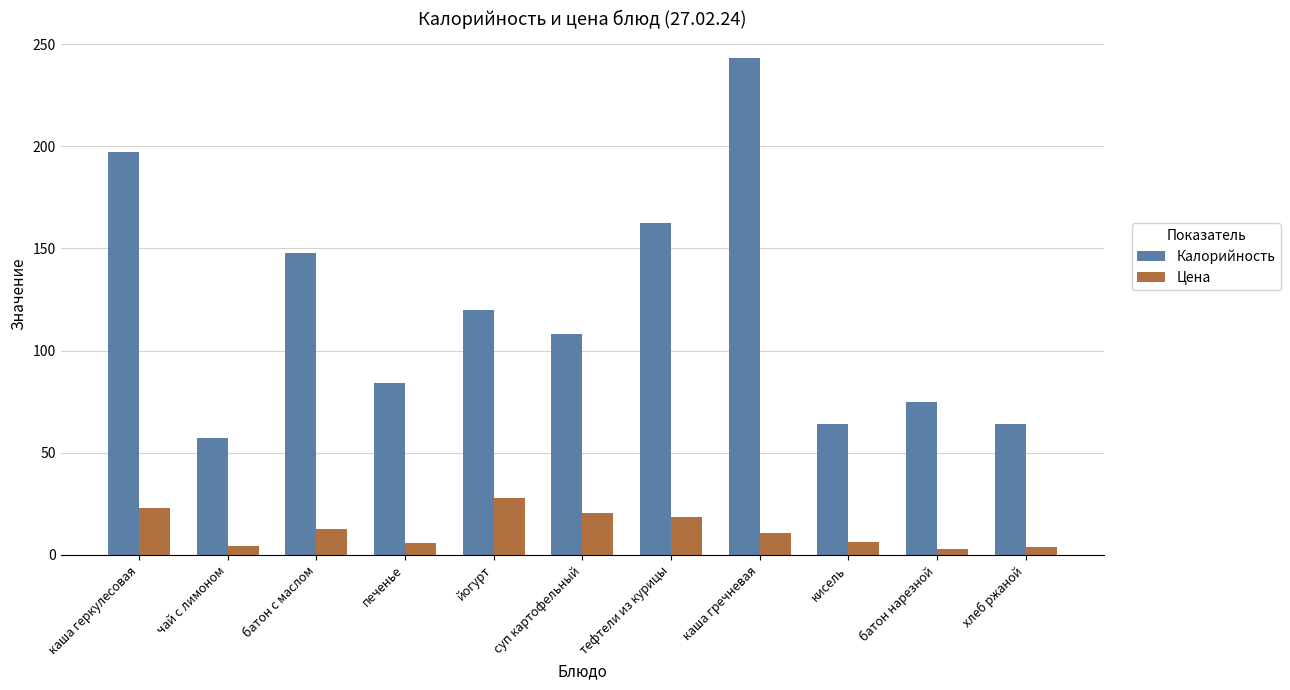

The Калорийность series shows 110.4 at кисель. True or false?

False